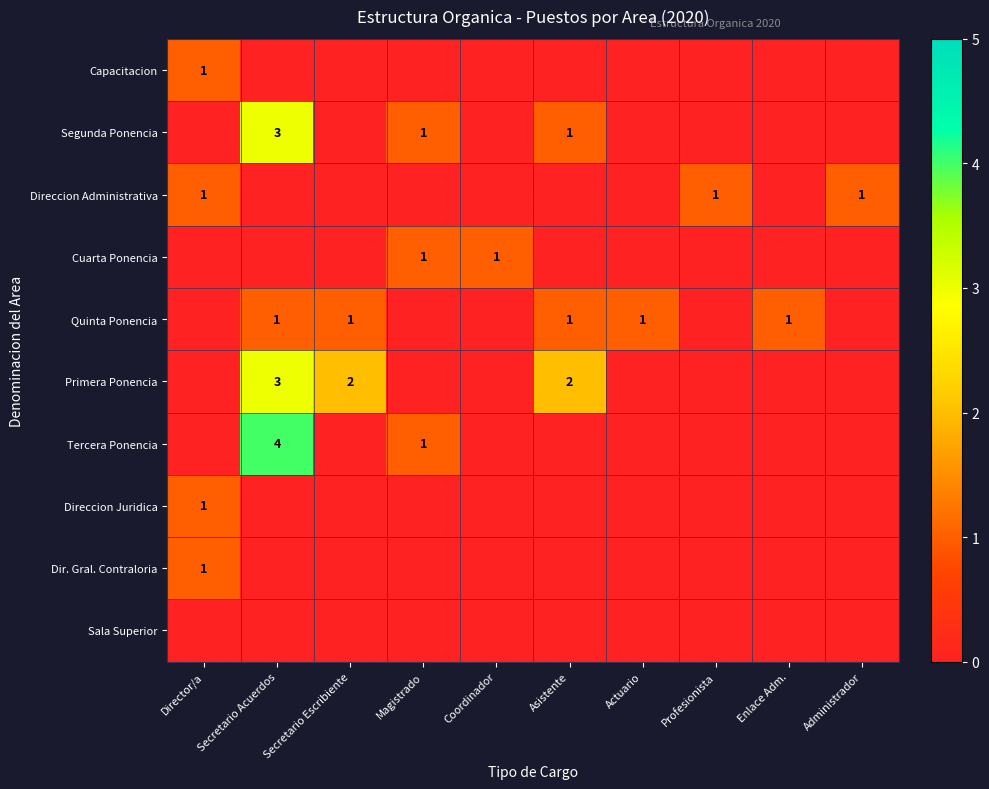

Is it true that Dir. Gral. Contraloria equals 1 at Director/a?

True